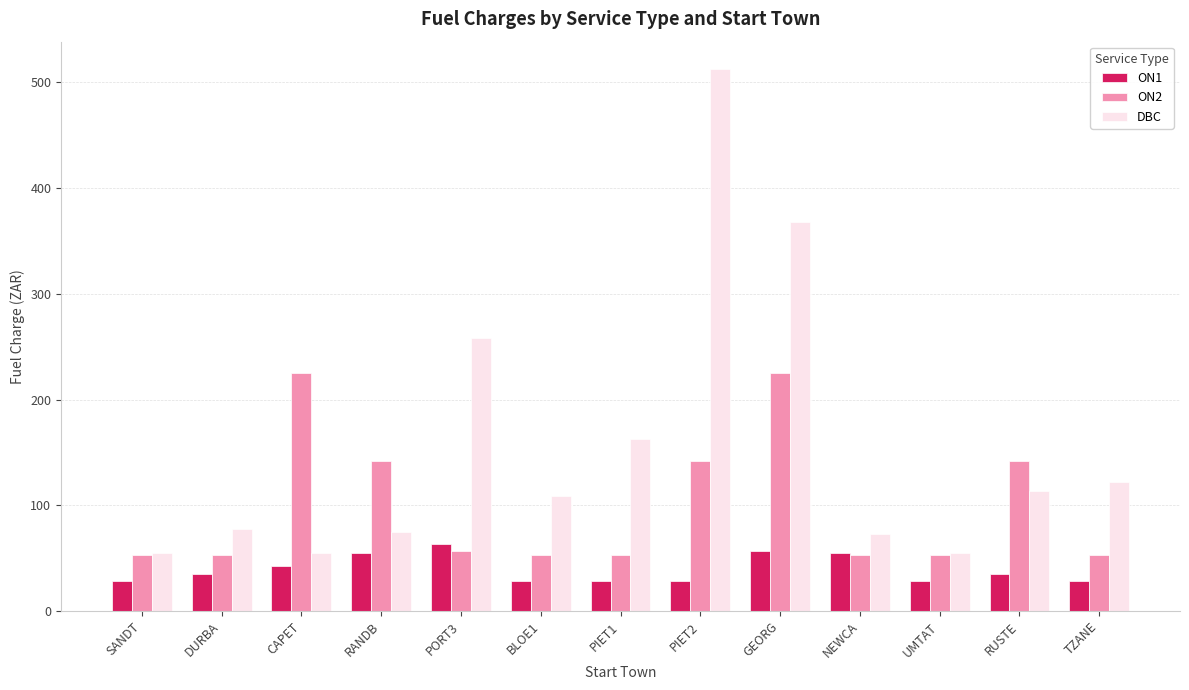

How many distinct data groups are displayed?

3